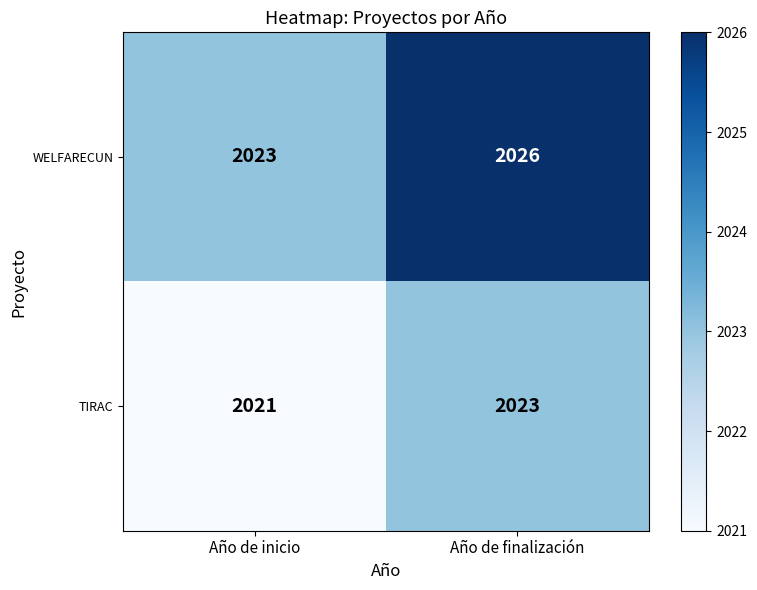

Count the number of data series in this chart.

2